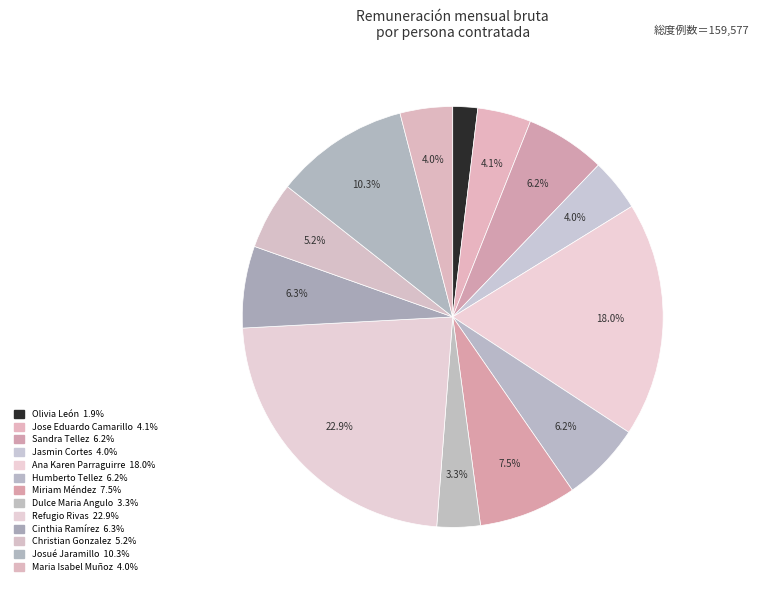

How many slices are in this pie chart?

13